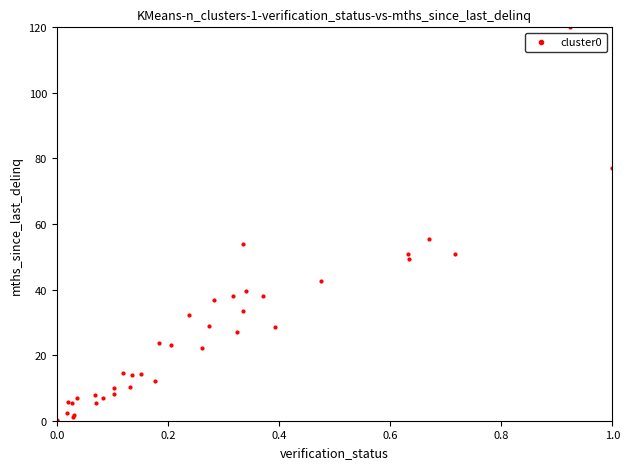

What Y value in the scatter plot is closest to 60?

55.4